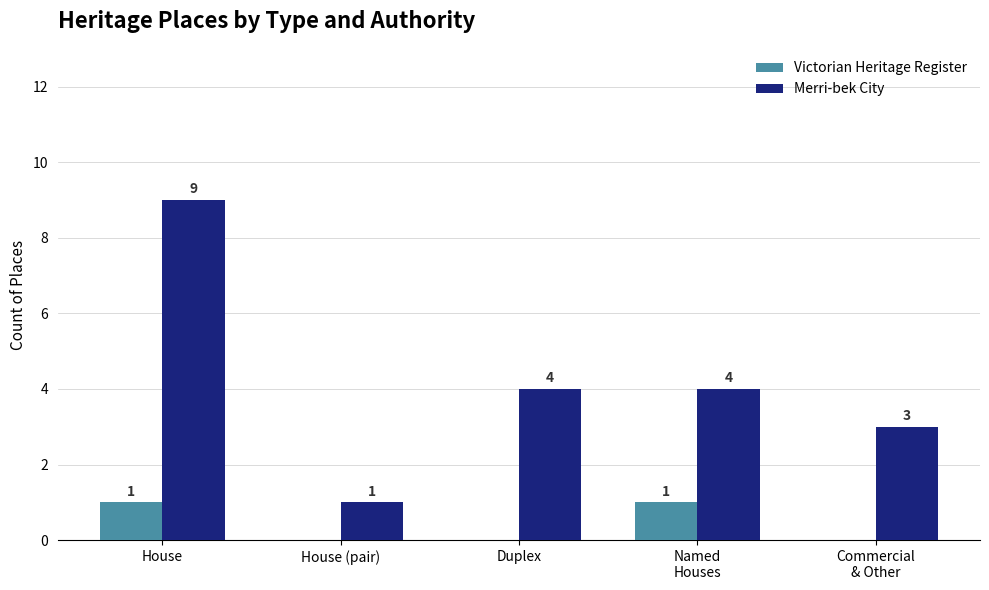

Which series has the largest range (max minus min)?

Merri-bek City